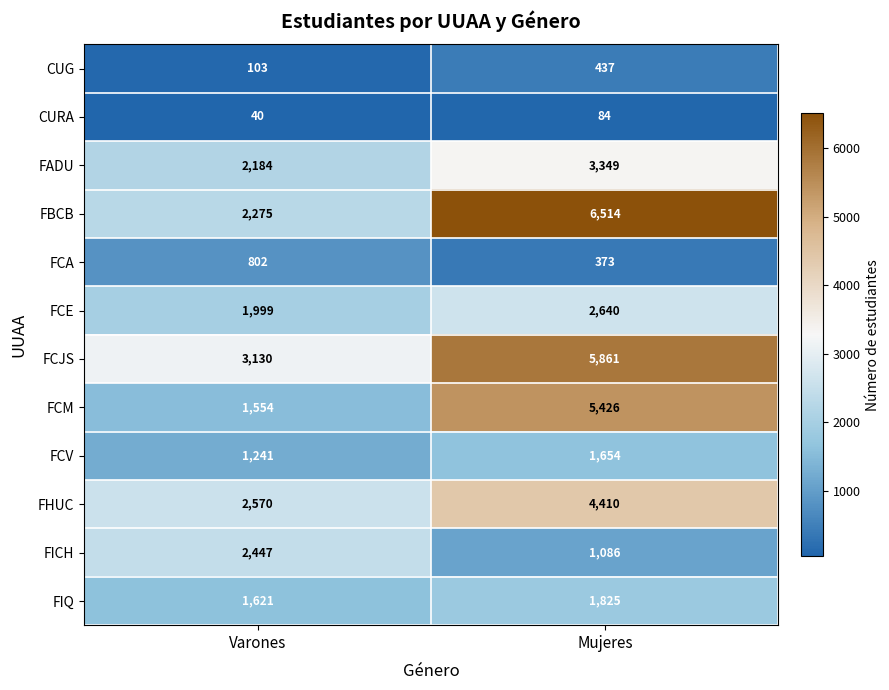

What is the spread (max minus min) of values at Mujeres?

6430